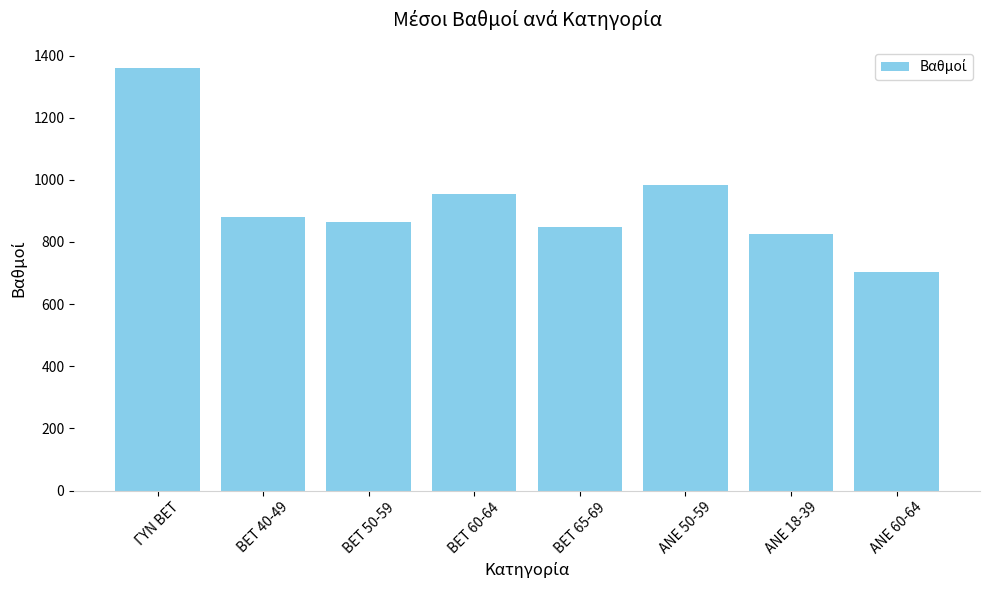

What is the difference between the maximum and second lowest values?

535.1